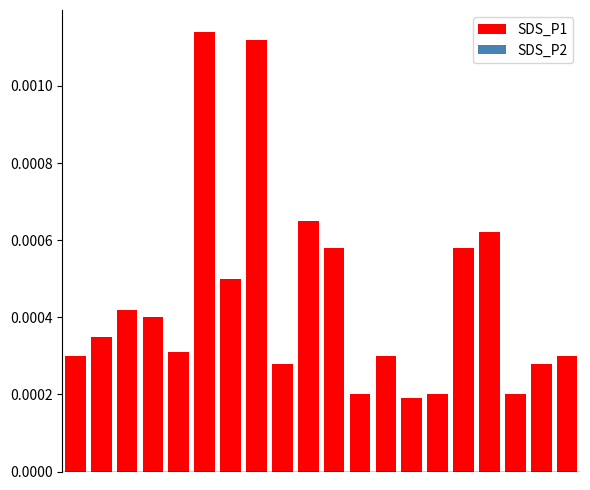

How many values are between 0 and 1?

20